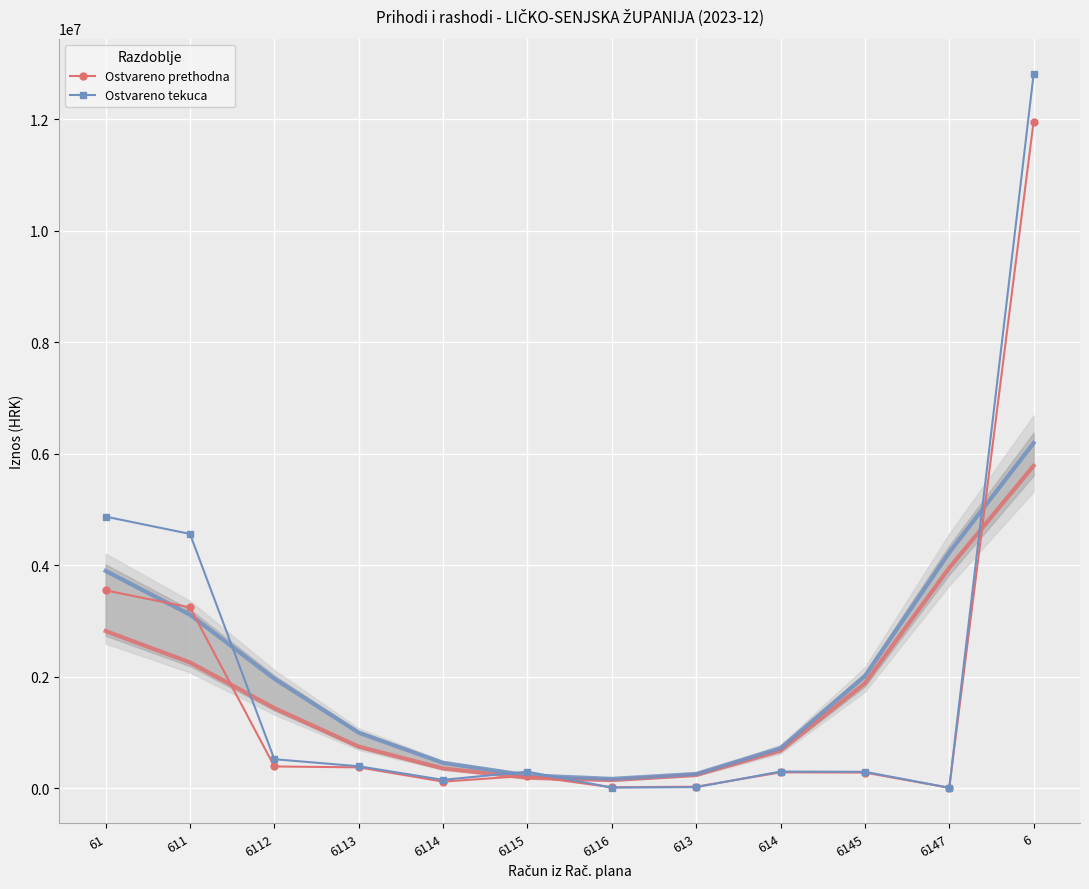

What position from the left is 6112?

3